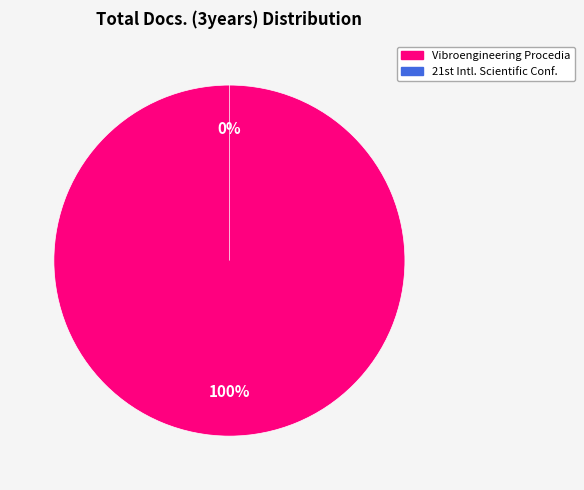

Which slice is the smallest?

21st International Scientific Conference